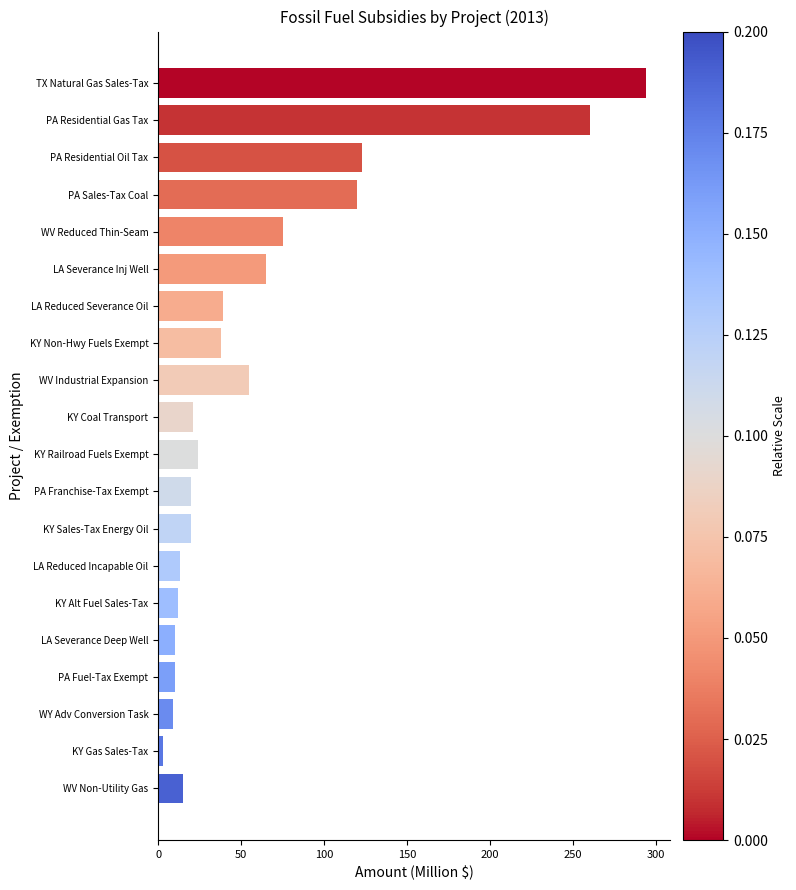

What is the label of the 13th bar from the top?

KY Sales-Tax Energy Oil